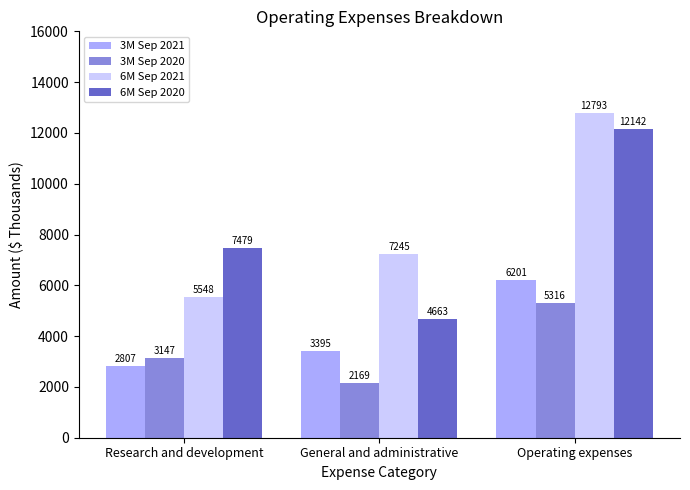

What is the label of the 3rd bar from the right?

Research and development